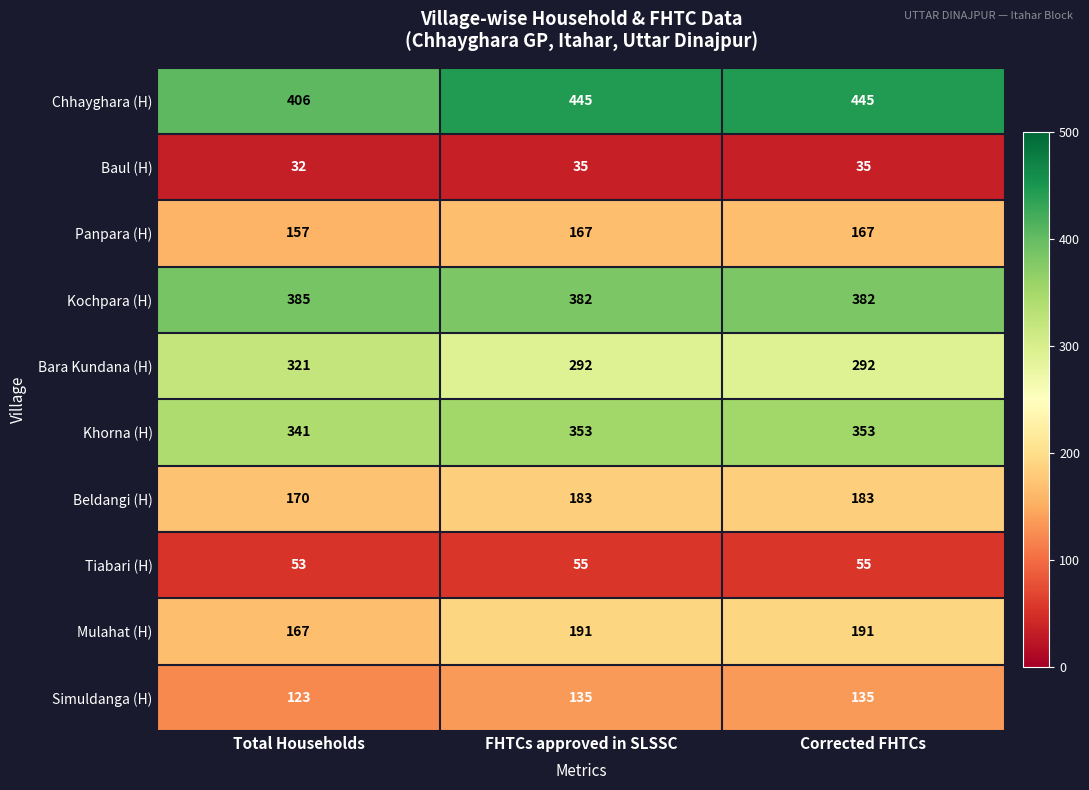

Which category has the lowest value across all series?

Total Households